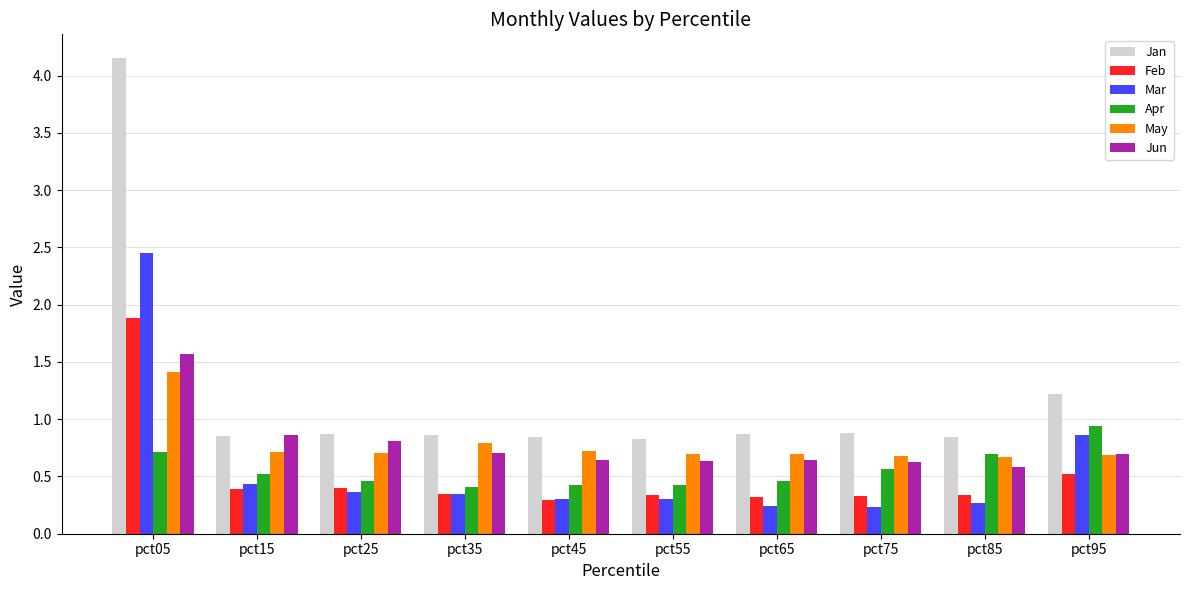

What is the difference between the maximum and minimum values in the Feb series?

1.6